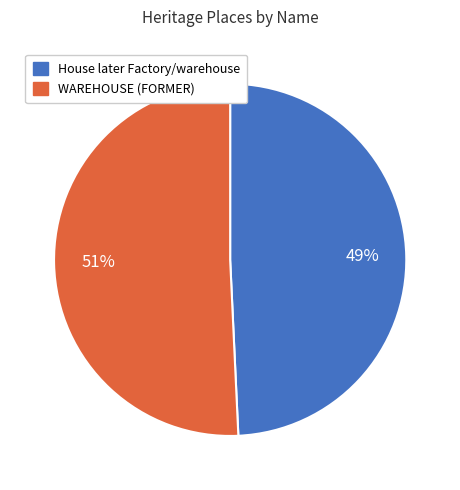

Which category has the biggest portion of the pie?

WAREHOUSE (FORMER)